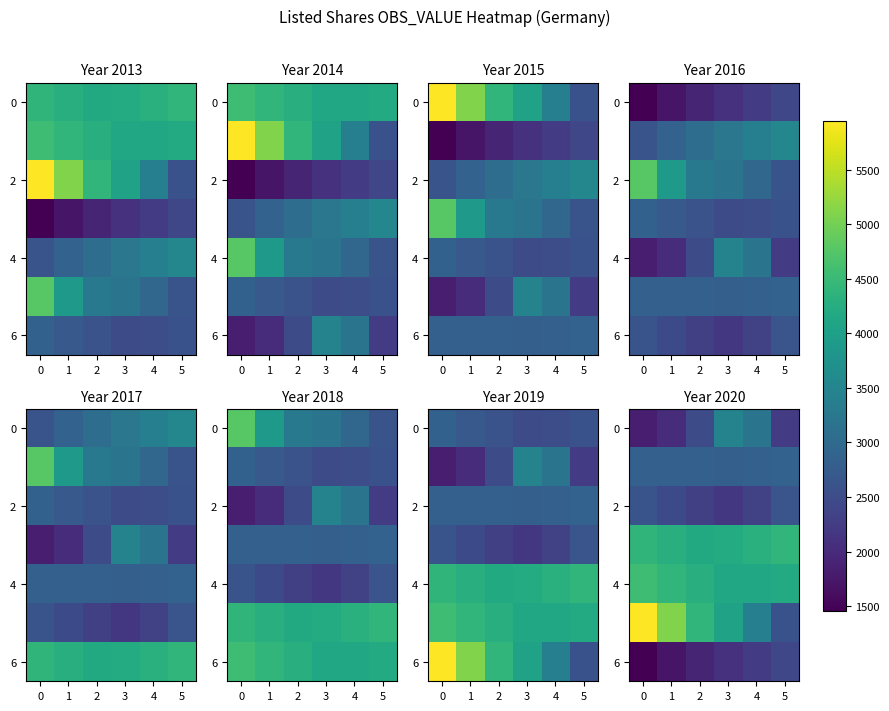

What is the sum of all 4 values?

25686.0